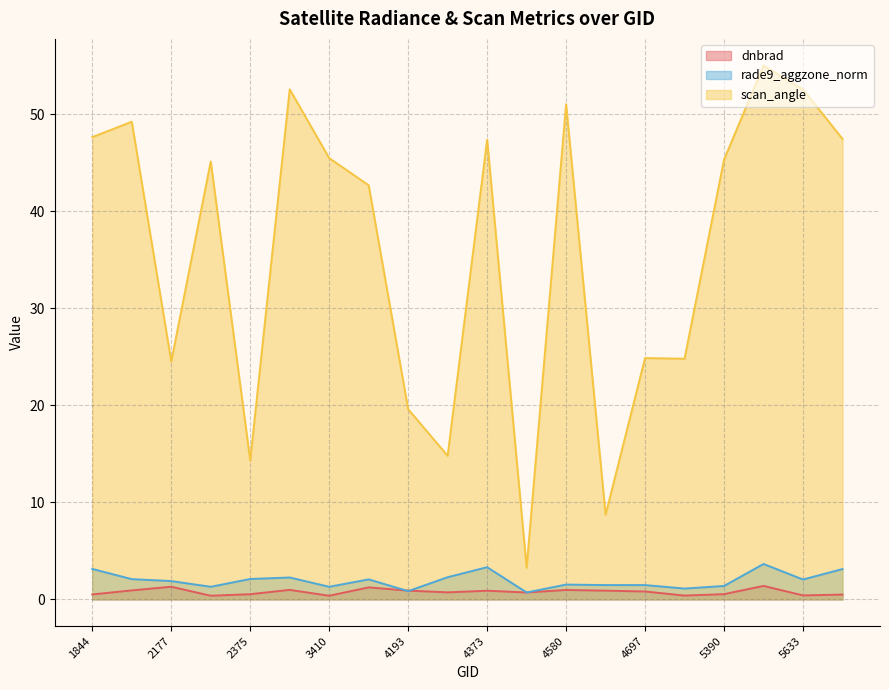

What is the difference between the maximum and minimum values in the scan_angle series?

51.8